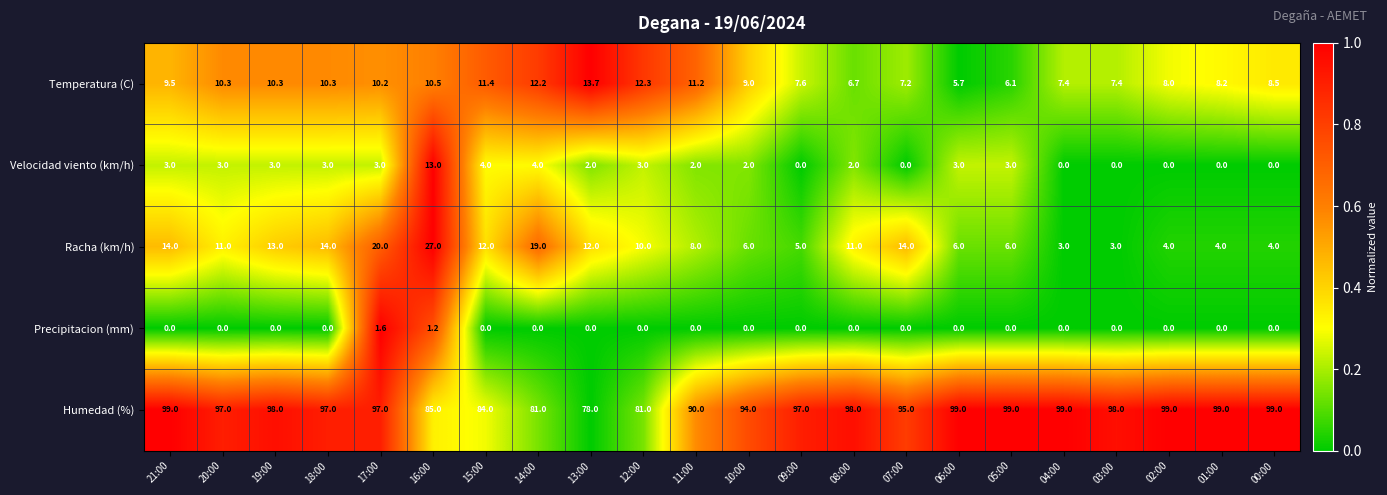

What is the average value of the Temperatura (C) series?

9.3